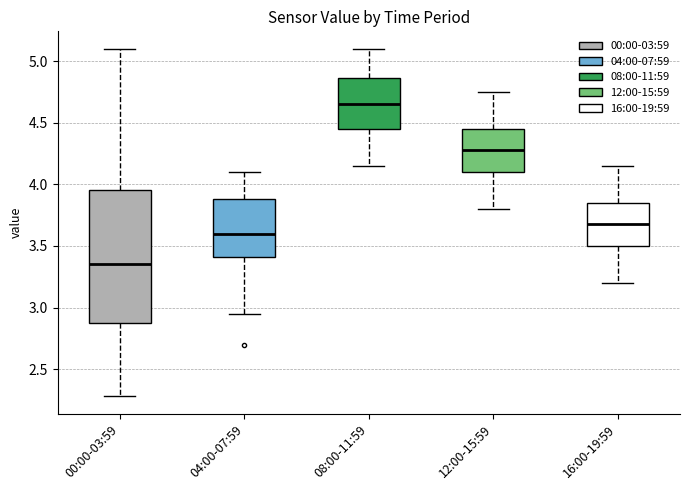

Comparing the boxes themselves (not the whiskers), which one is the tallest?

00:00-03:59